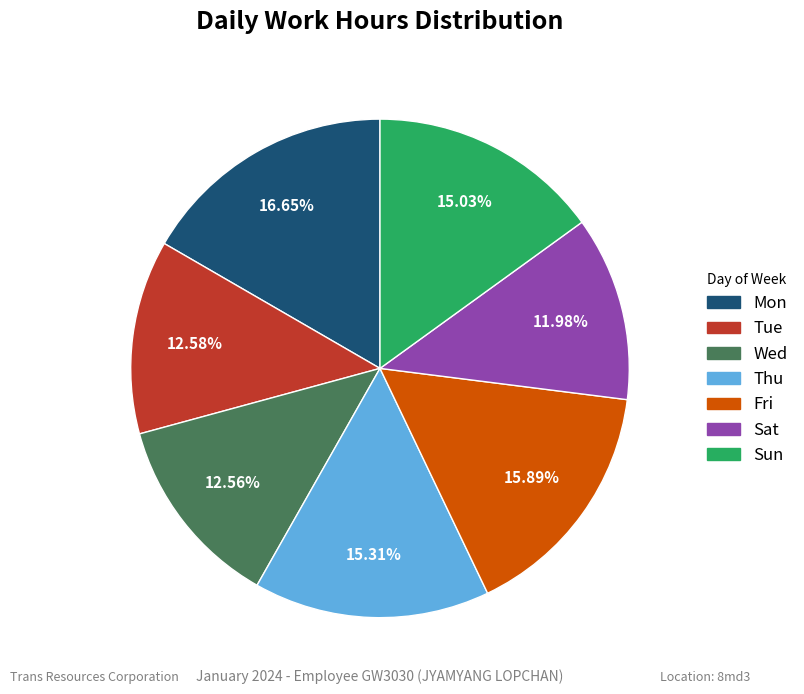

Does any single category account for the majority?

No